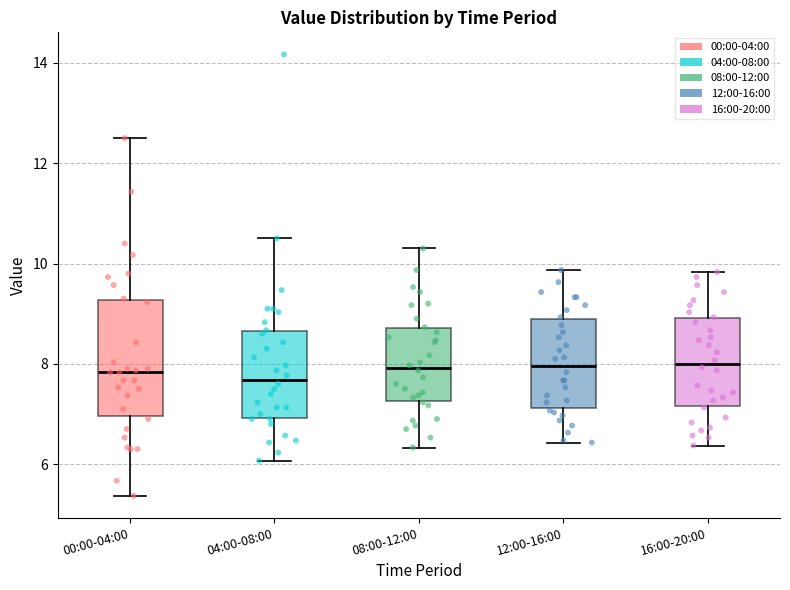

Comparing the boxes themselves (not the whiskers), which one is the tallest?

00:00-04:00